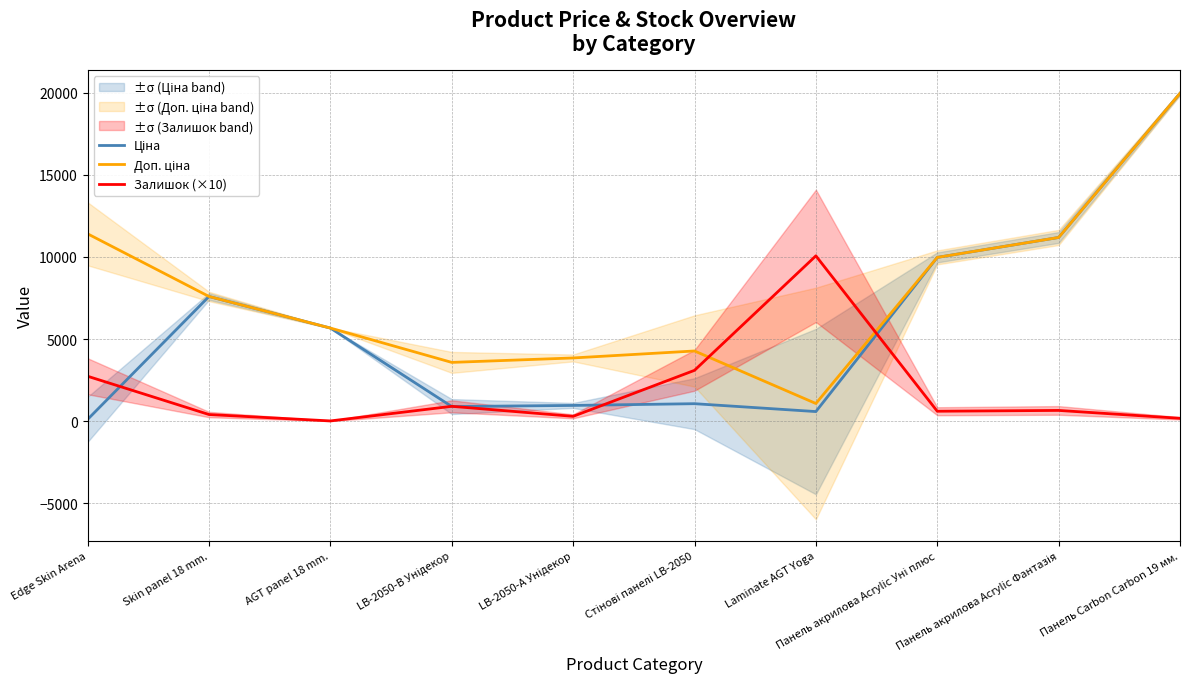

Rank the series by their average value, from lowest to highest.

Залишок (×10), Ціна, Доп. ціна